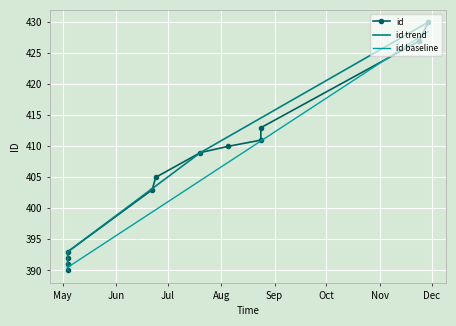

The chart shows a value of 138 at 2011-06-24. True or false?

False